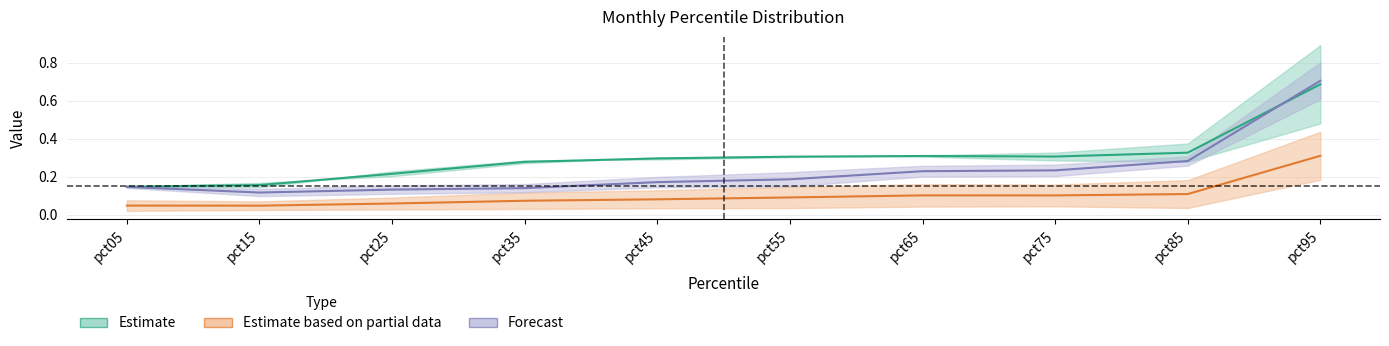

Reading left to right, what are all the values shown in this chart?

Jan: pct05=0.1	pct15=0.2	pct25=0.2	pct35=0.3	pct45=0.3	pct55=0.3	pct65=0.3	pct75=0.3	pct85=0.3	pct95=0.7
Mar: pct05=0.0	pct15=0.0	pct25=0.1	pct35=0.1	pct45=0.1	pct55=0.1	pct65=0.1	pct75=0.1	pct85=0.1	pct95=0.3
May: pct05=0.1	pct15=0.1	pct25=0.1	pct35=0.1	pct45=0.2	pct55=0.2	pct65=0.2	pct75=0.2	pct85=0.3	pct95=0.7